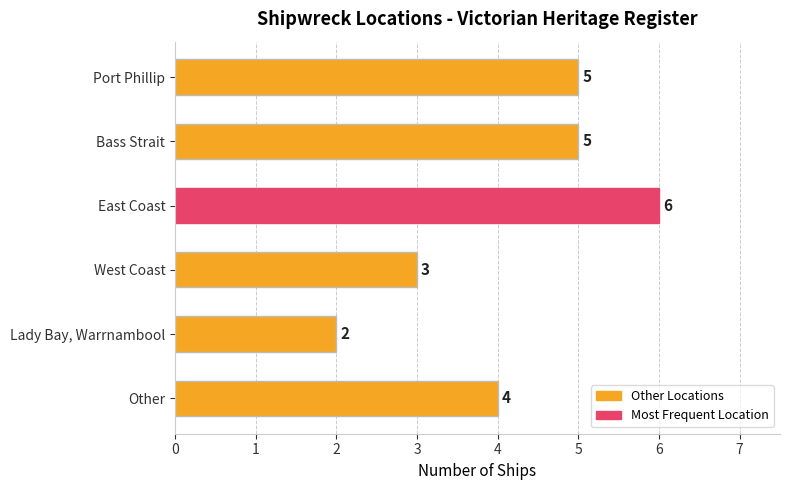

What is the average value?

4